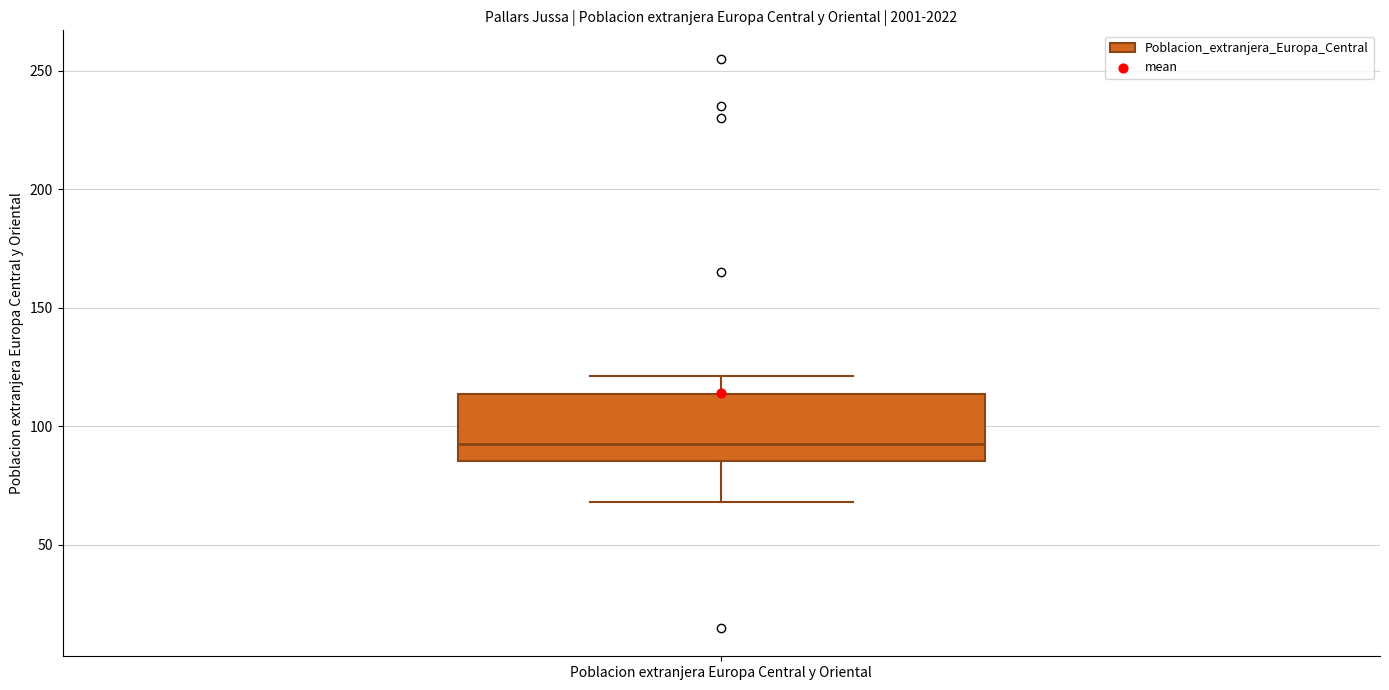

Transcribe this box plot: give where the median line is, the range the box spans, and where the two whiskers end, as read against the y-axis. The values are not printed on the chart, so give them approximately, as read against the axis.

median 95, box 85 to 115, whiskers 70 to 120